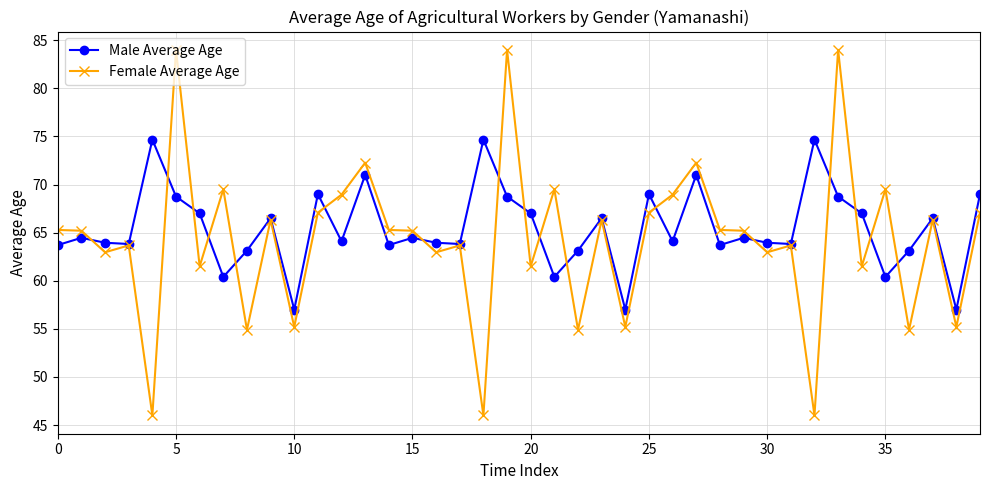

True or false: Female Average Age has more than 1 points higher than both neighbors.

True